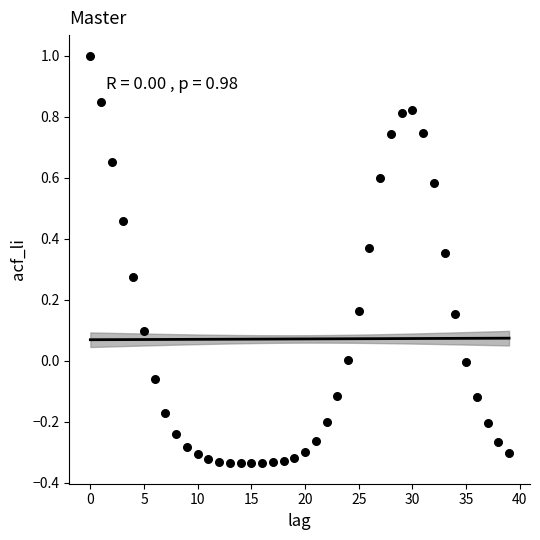

What is the range of Y values (max minus min)?

1.3